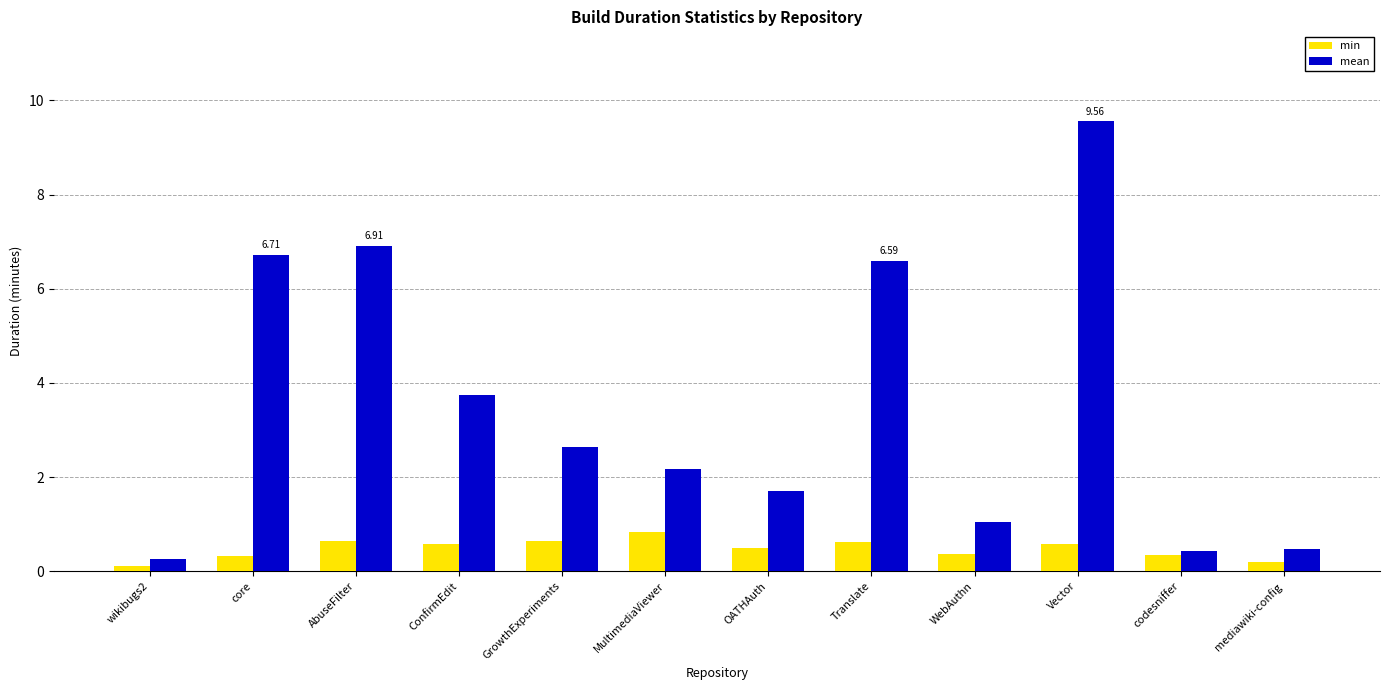

Which label corresponds to the largest value in the chart?

Vector